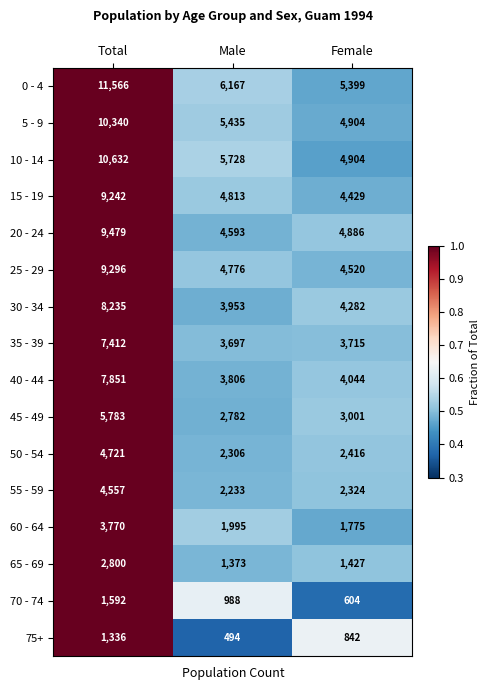

What value does the 35 - 39 series have at Total, to the nearest 100?

7400